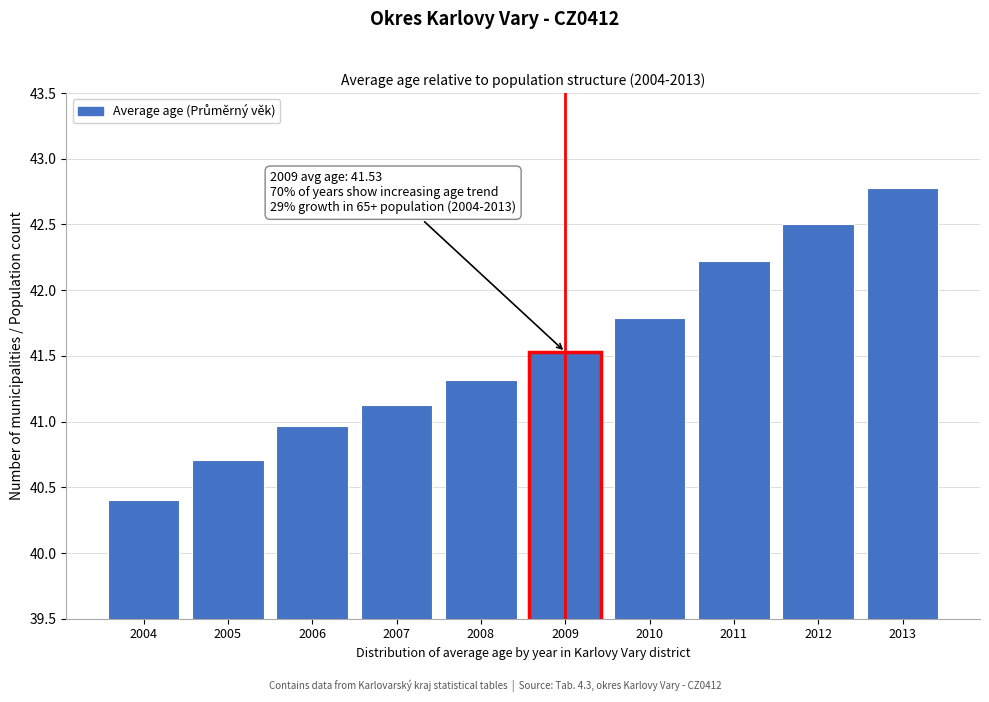

Reading left to right, transcribe all the data shown in this chart.

2004=40.4	2005=40.7	2006=41.0	2007=41.1	2008=41.3	2009=41.5	2010=41.8	2011=42.2	2012=42.5	2013=42.8